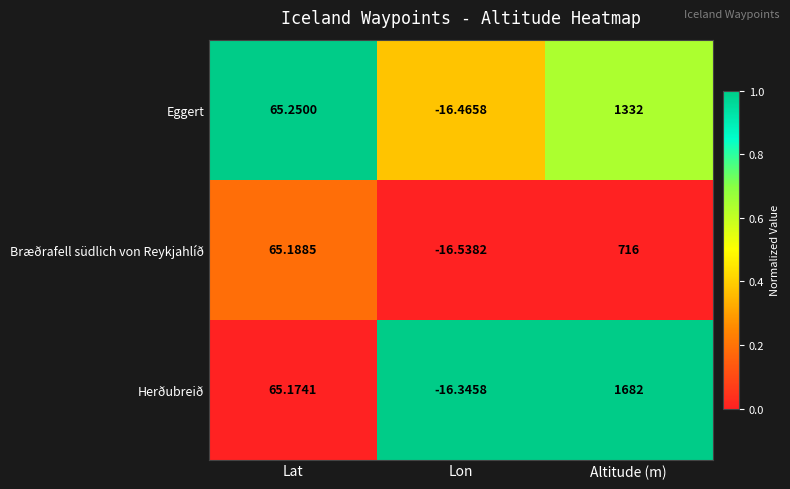

Rank the series by their maximum value, from lowest to highest.

Bræðrafell südlich von Reykjahlíð, Eggert, Herðubreið